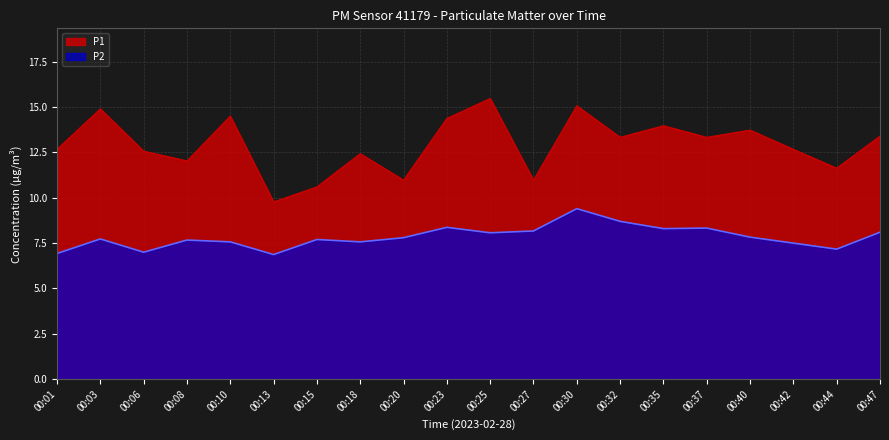

True or false: P2 and P1 cross at least once.

False